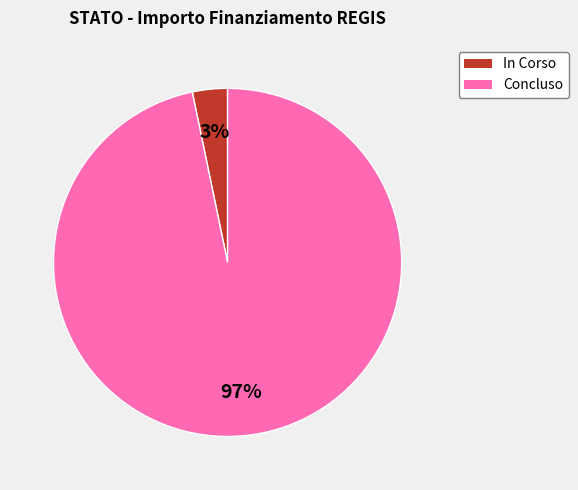

Is it true that Concluso is 97% of the pie?

True